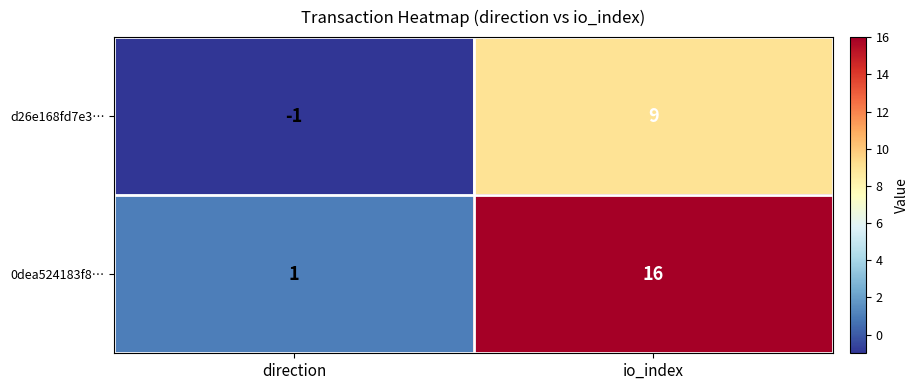

At which label does 0dea524183f8… reach its peak?

io_index